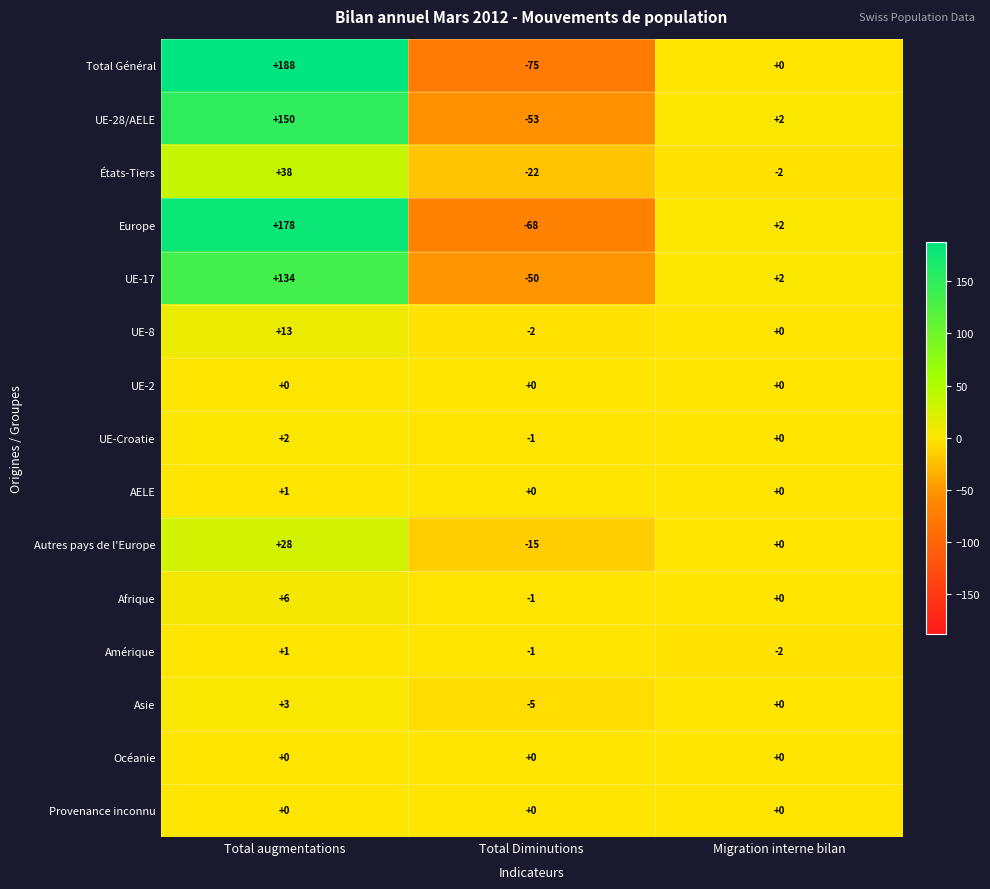

How many Autres pays de l'Europe values are between -15 and 28?

3